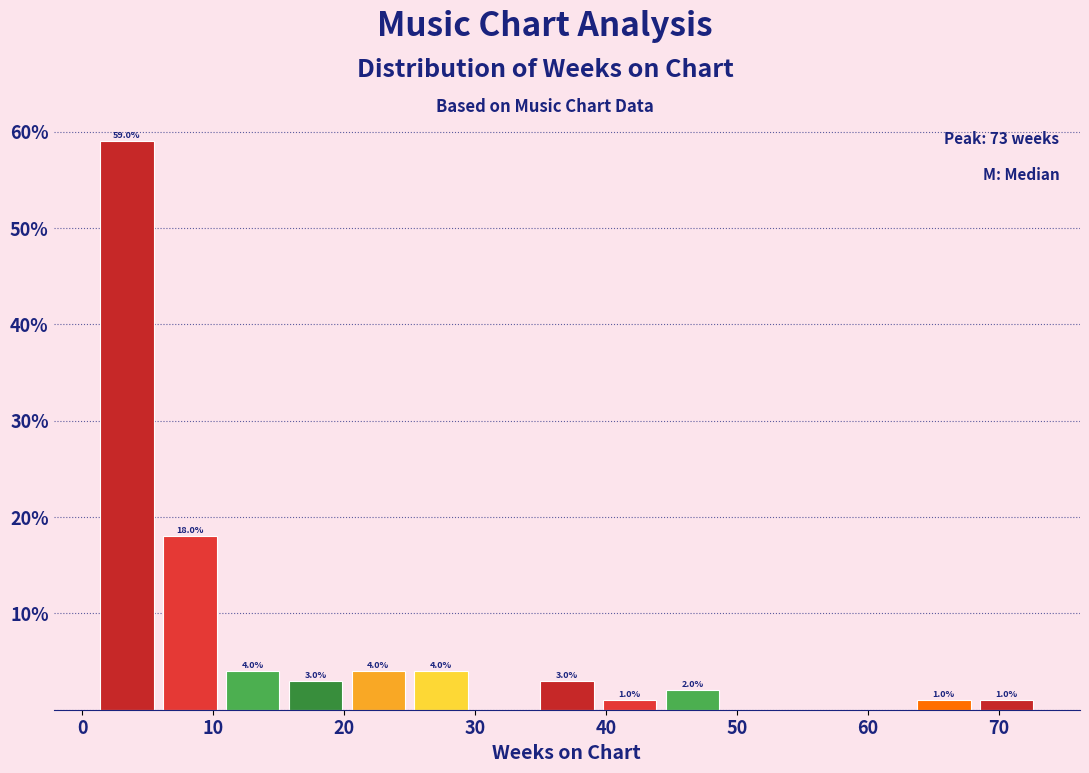

Which range on the x-axis has the tallest bar?

1.0 to 5.8